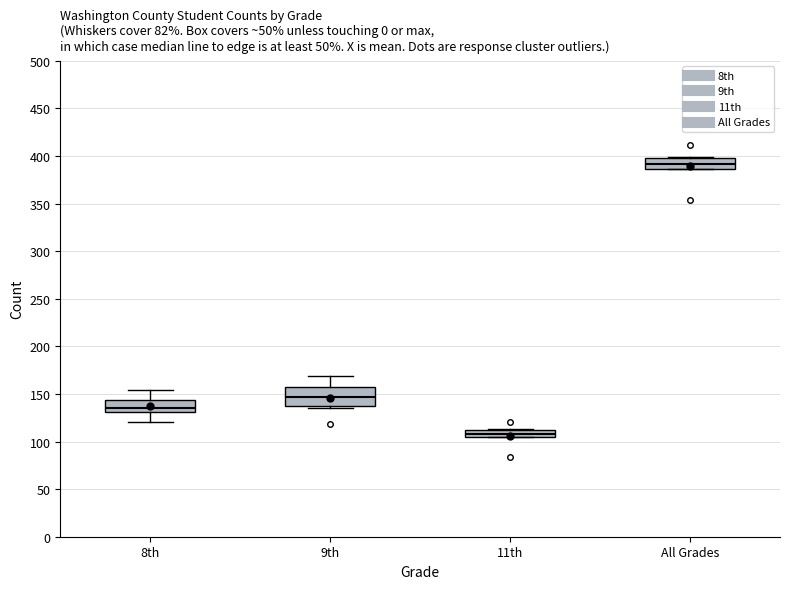

Which box's median line is the lowest?

11th